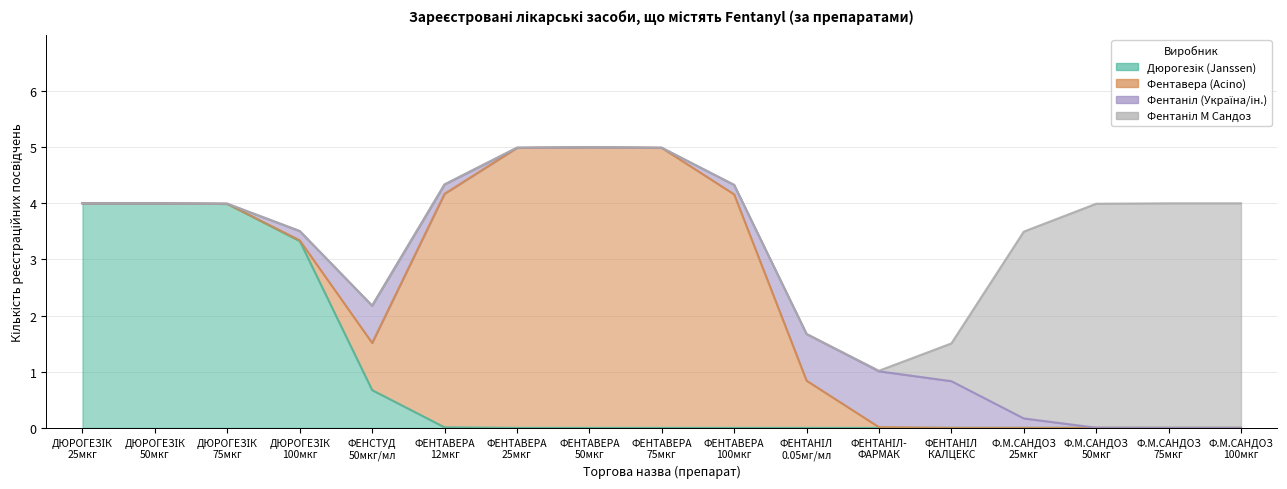

The Фентавера (Acino) series shows 2 at 2020-01. True or false?

False